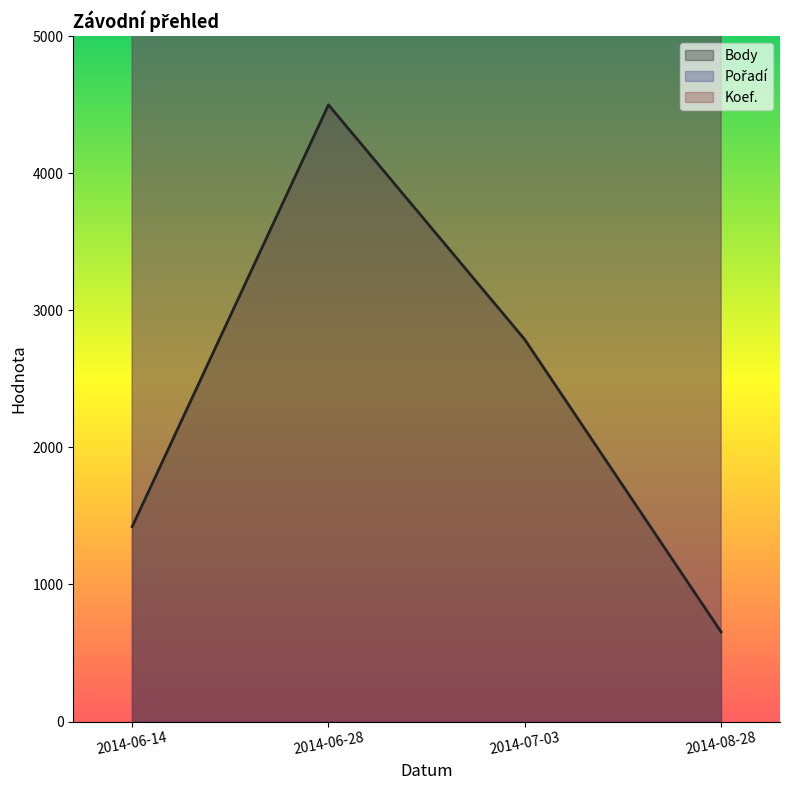

What is the sum of all Pořadí values?

1084090.9